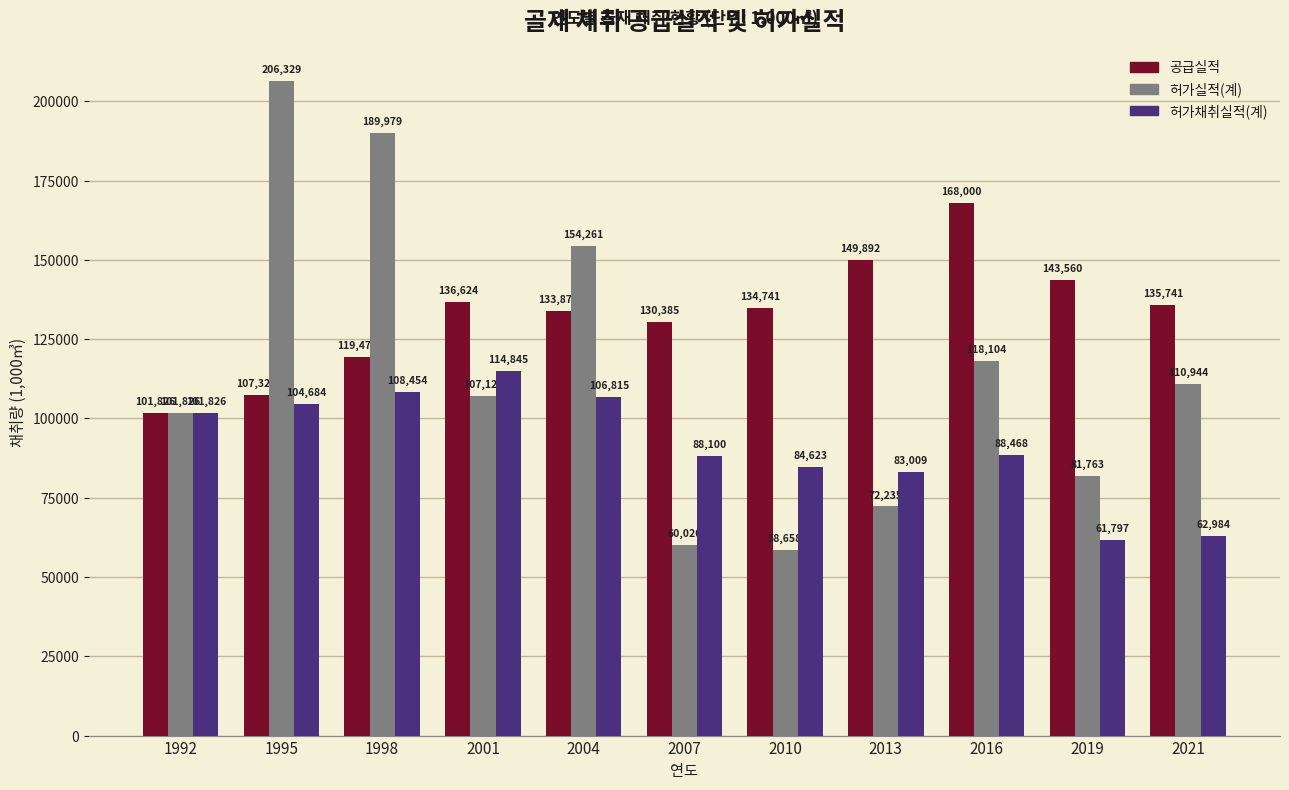

Which series changed the most between 1992 and 1995?

허가실적(계)